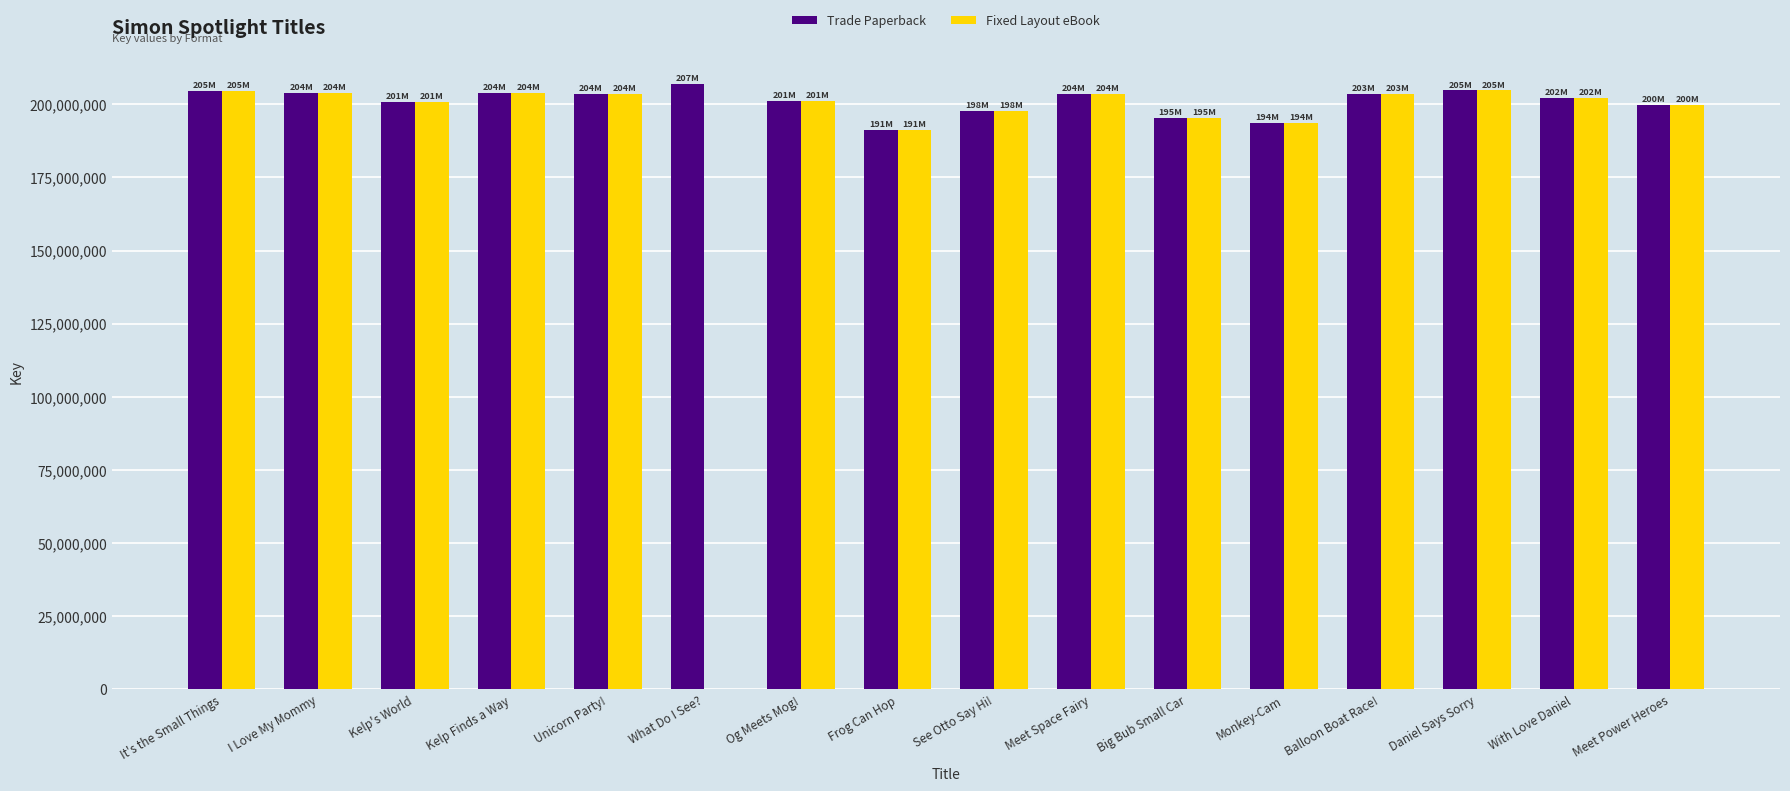

What is the greatest value displayed?

206819134